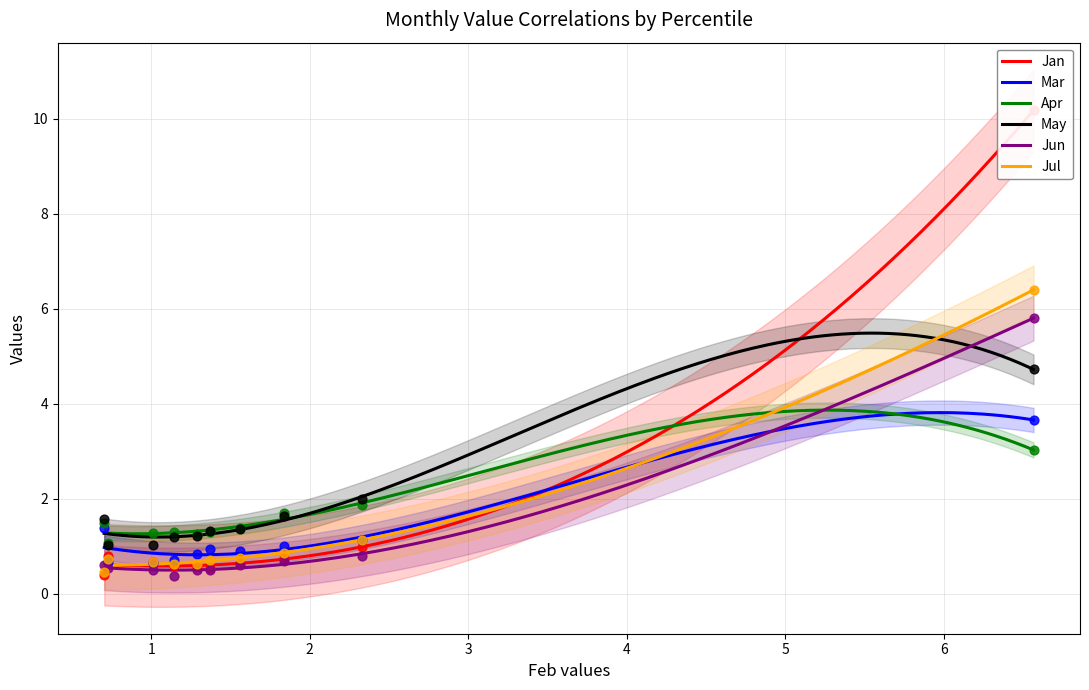

Is the value of Jul at pct55 greater than the value of Apr at pct35?

No